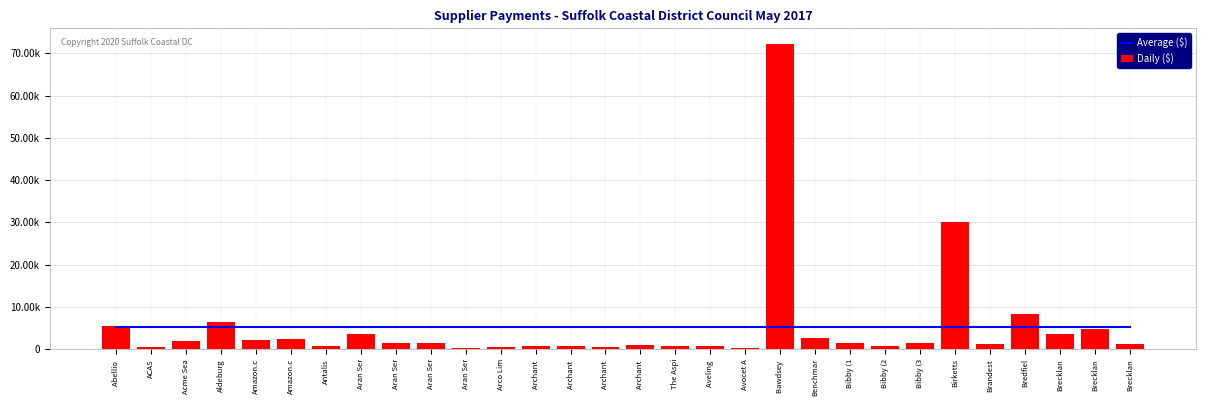

What is the greatest value displayed?

72333.3